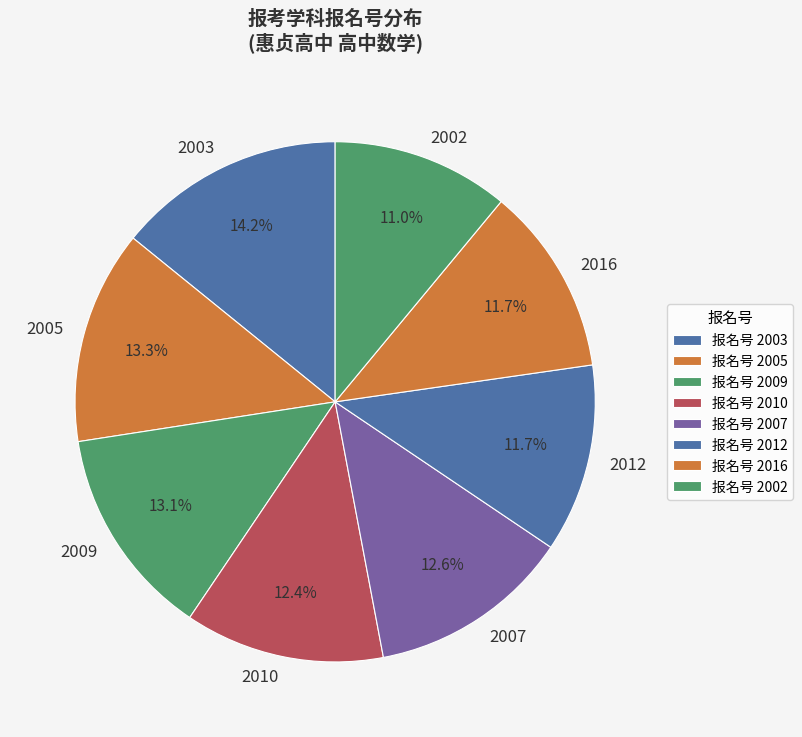

What percentage is the 2010 slice, to the nearest percent?

12%